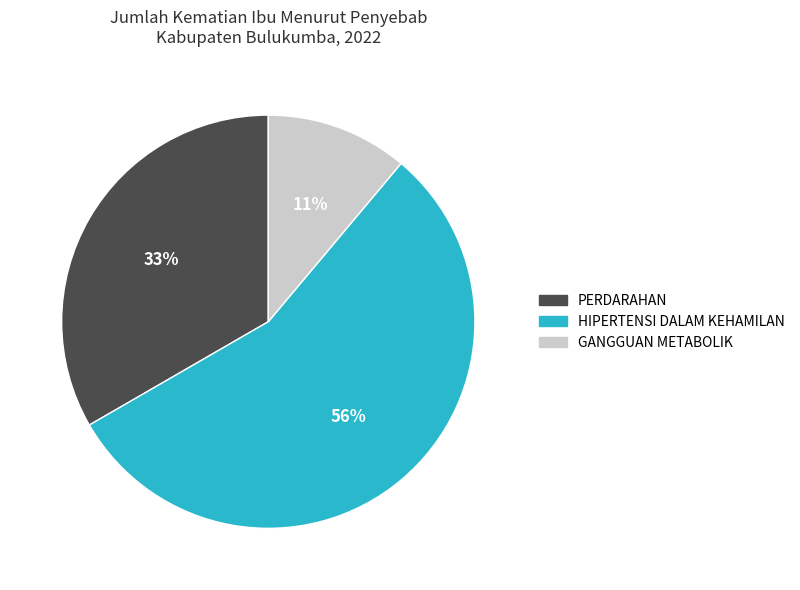

Count the number of slices in the pie.

3